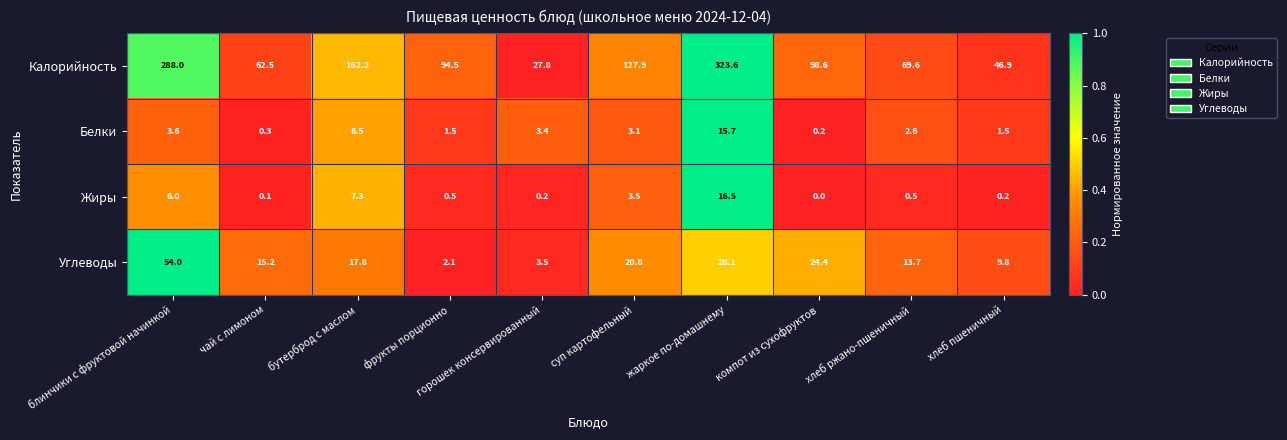

Between бутерброд с маслом and хлеб пшеничный, which series saw the biggest shift?

Калорийность